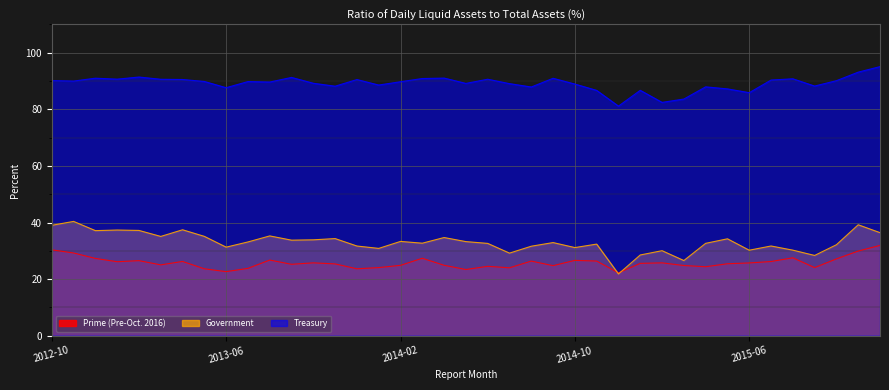

What is the highest value of the Prime (Pre-Oct. 2016) series?

31.9